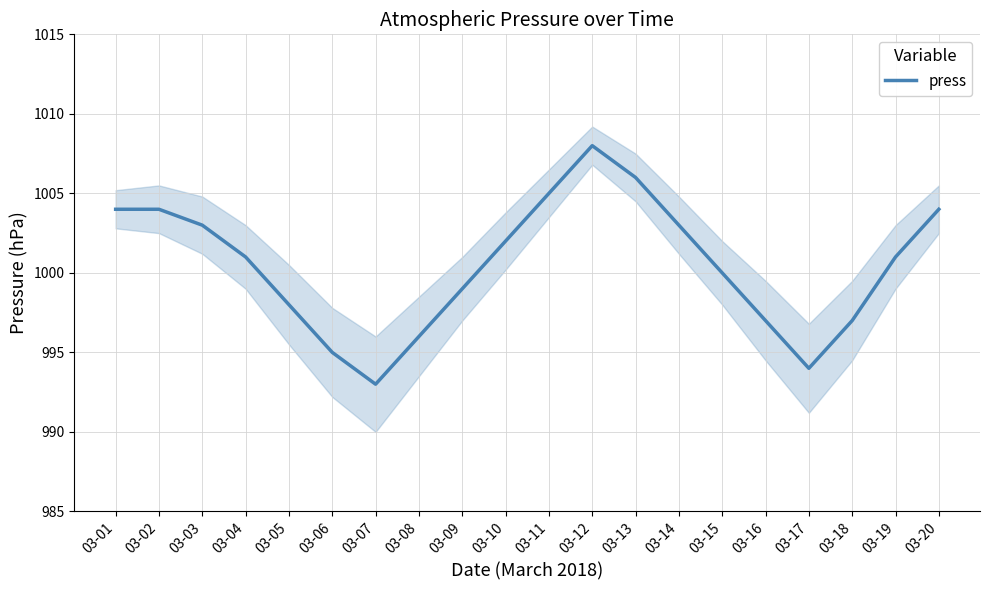

Does the chart display data point markers on the line(s)?

No